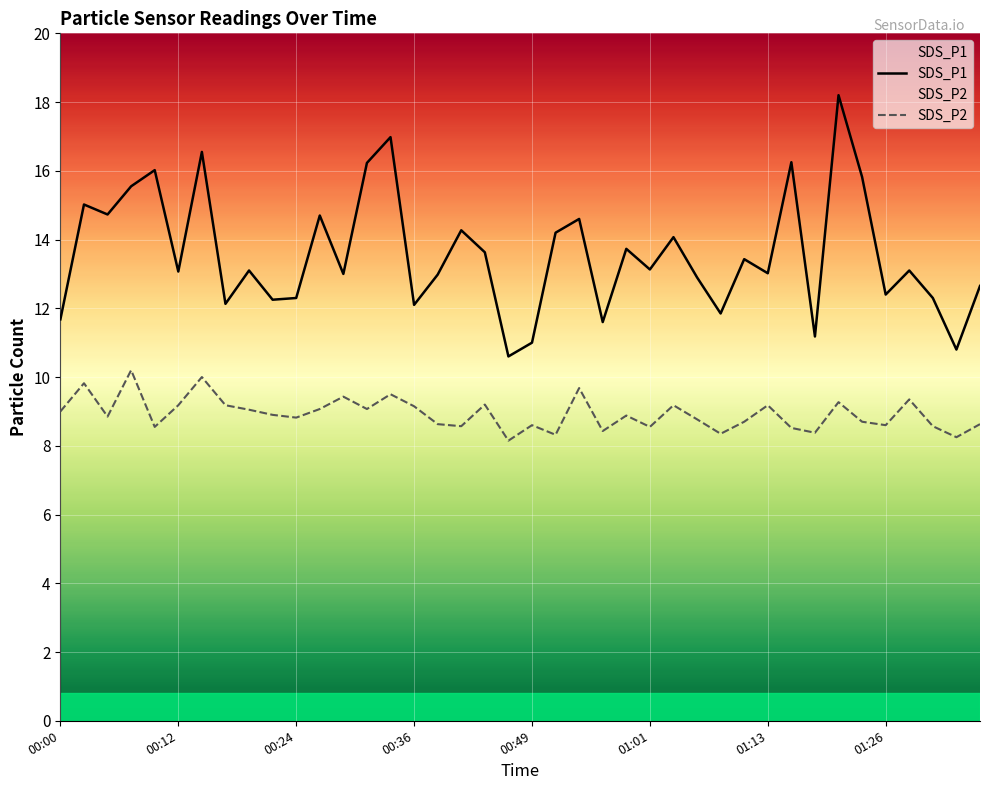

Is it true that SDS_P2 equals 4.7 at 01:13?

False